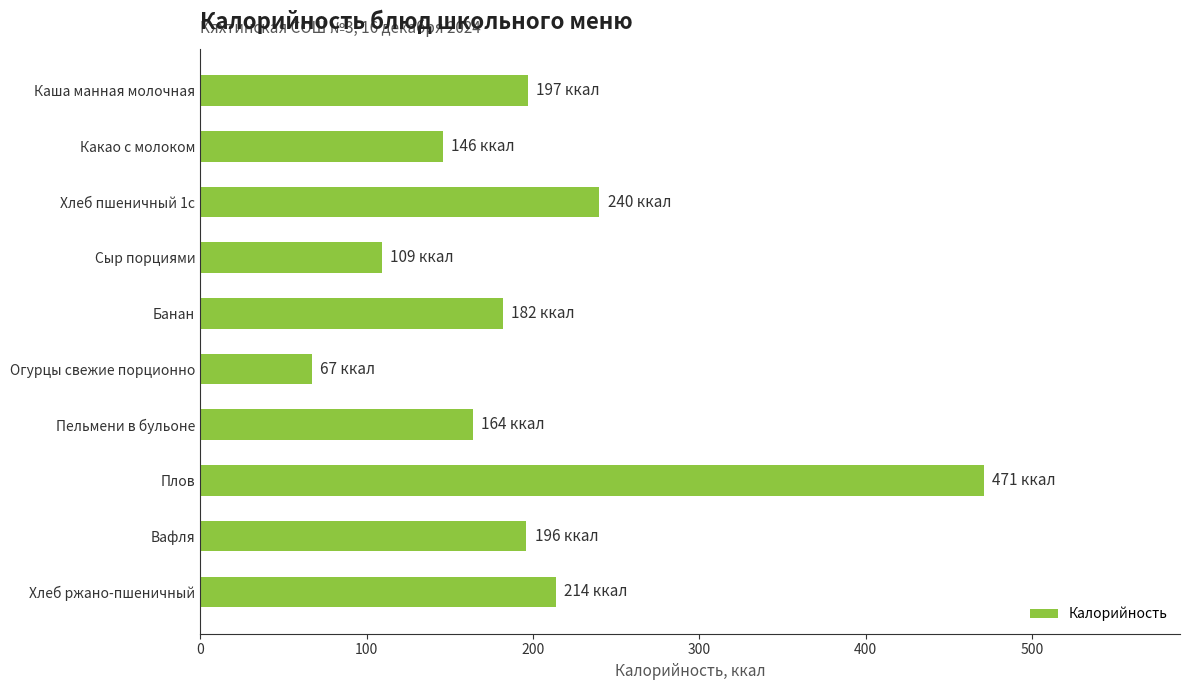

At which category does the chart reach its minimum across all series?

Огурцы свежие порционно